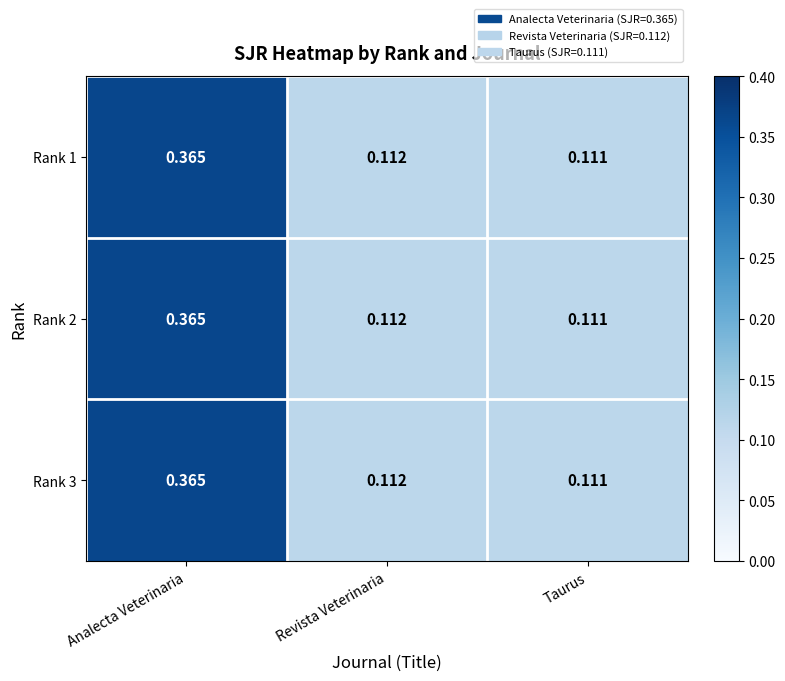

At which label does Rank 3 reach its minimum?

Taurus